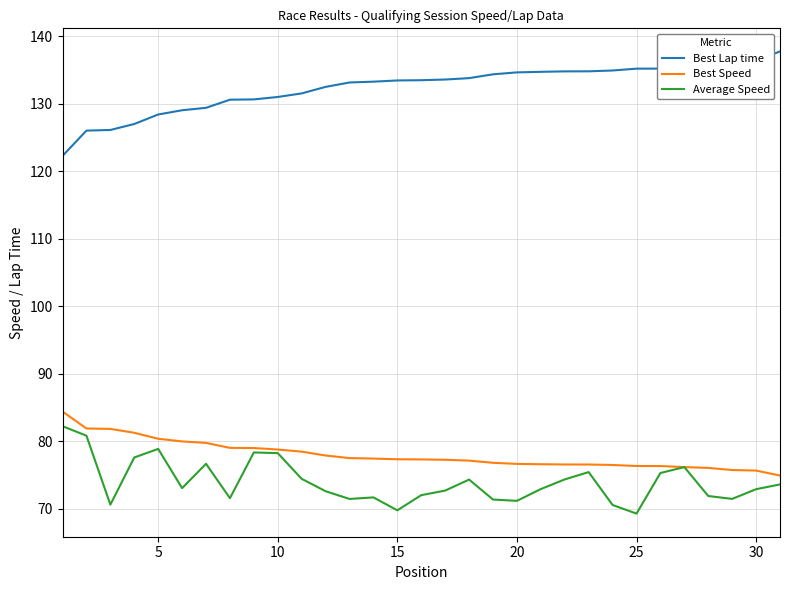

What is the difference between the second highest and minimum values in the Best Lap time series?

14.1